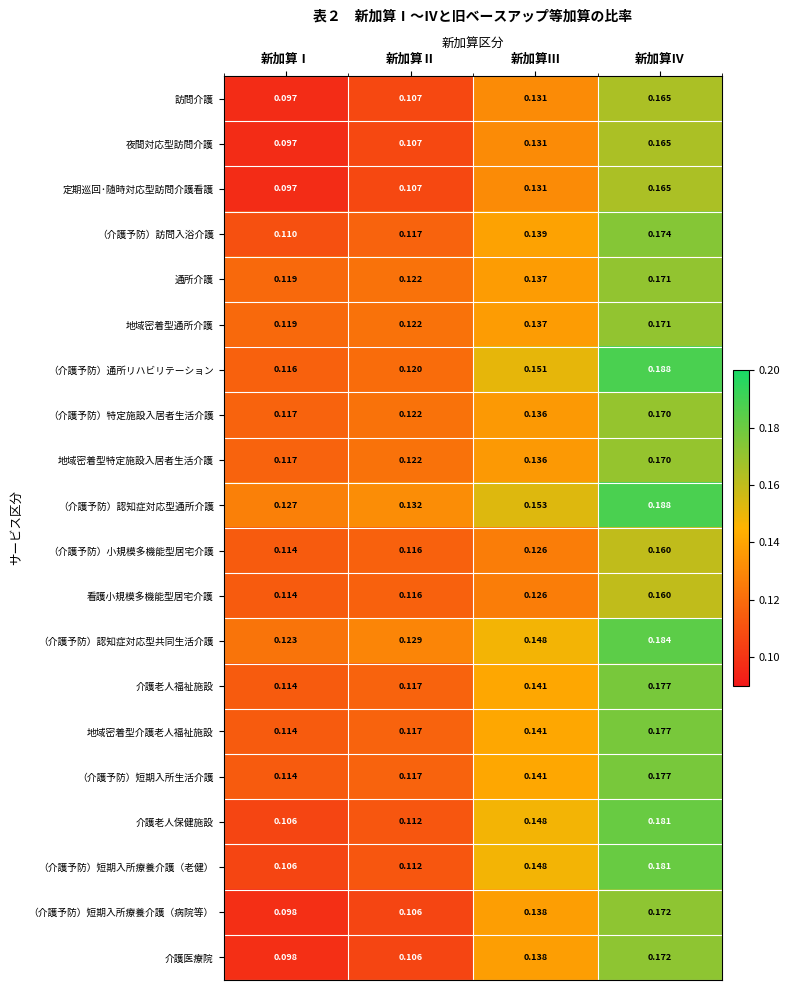

Where is 看護小規模多機能型居宅介護 nearest to the value 0?

新加算Ⅰ